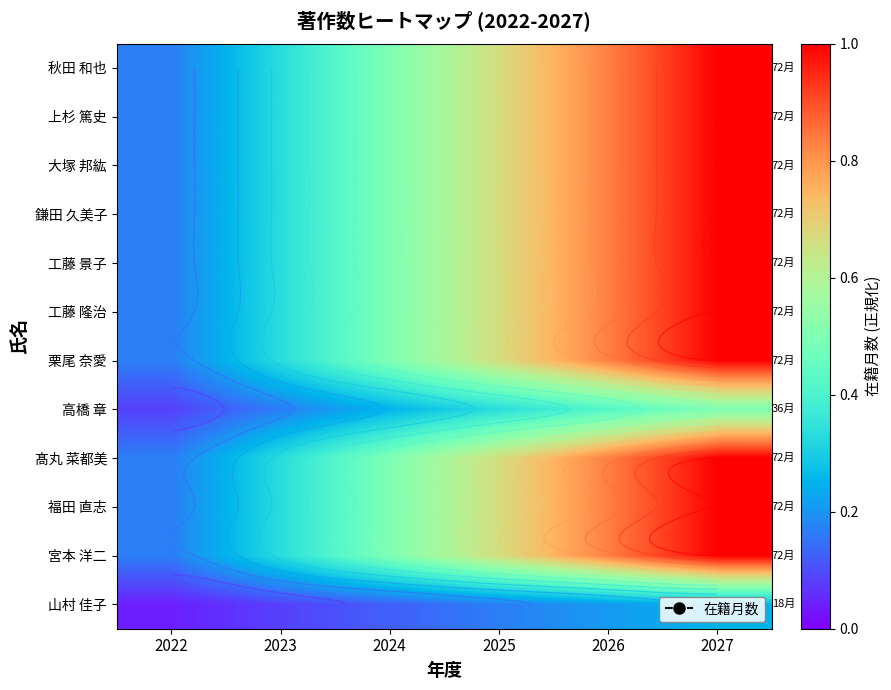

At which label does 工藤 景子 reach its peak?

2027